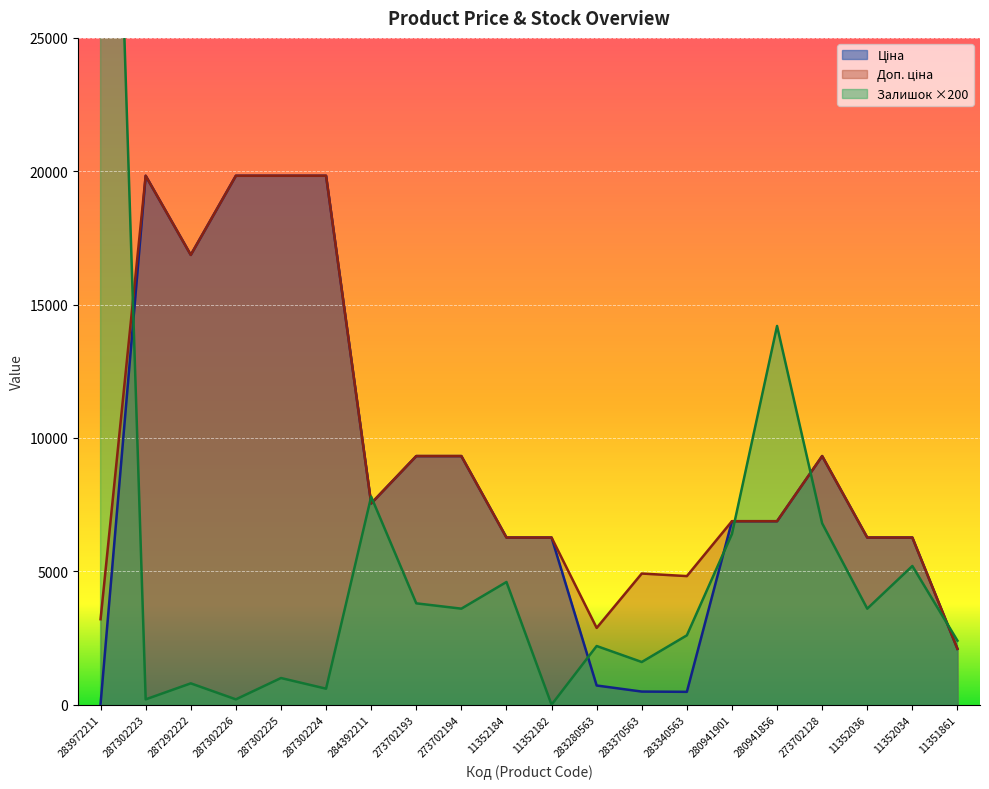

Which series has the largest total across all categories?

Доп. ціна